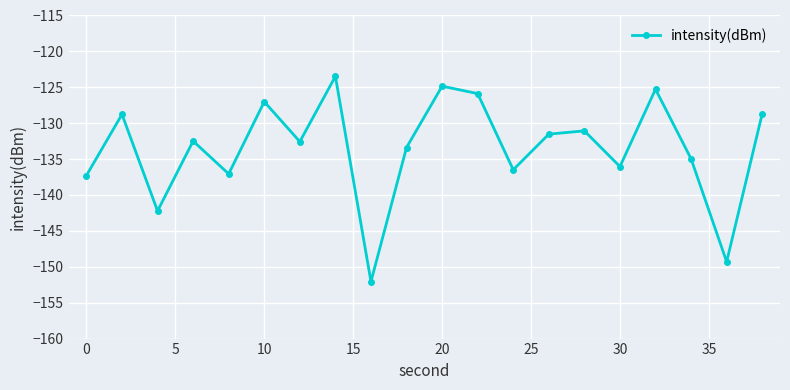

True or false: there are more than 0 points higher than both neighbors.

True